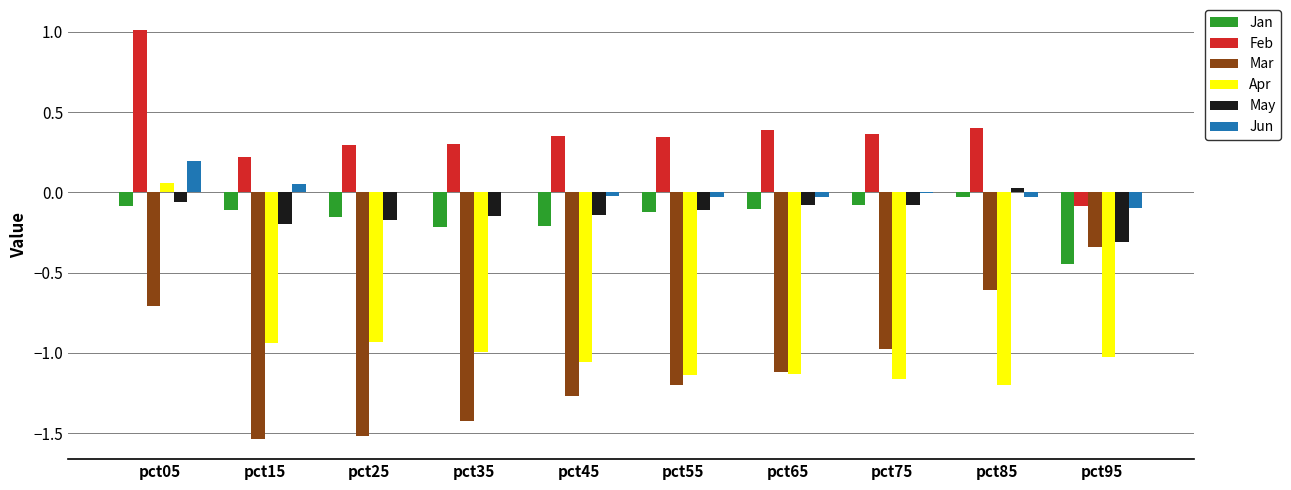

The Feb series shows 0.3 at pct25. True or false?

True